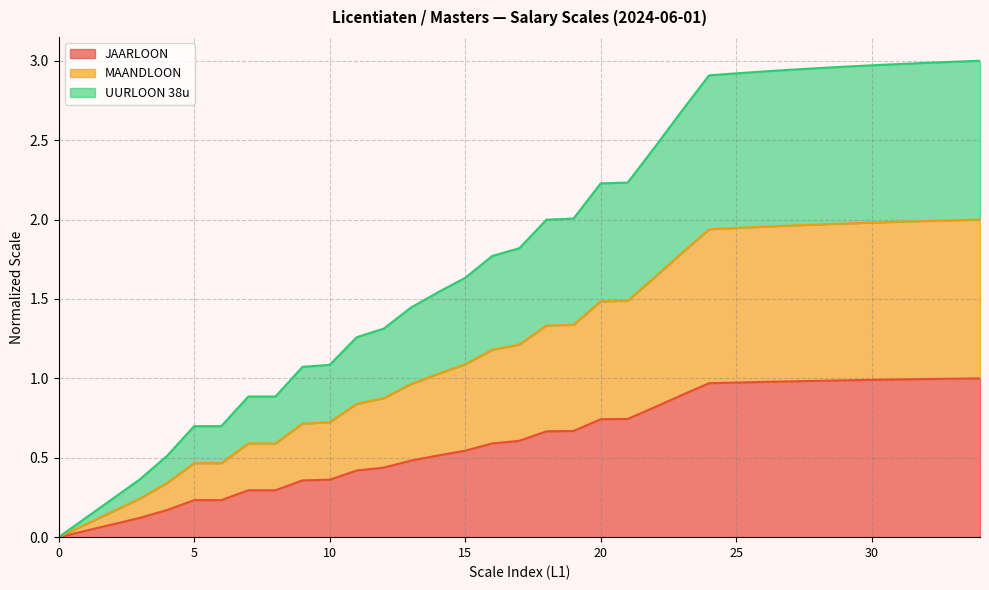

At how many categories does at least one series exceed 1?

26